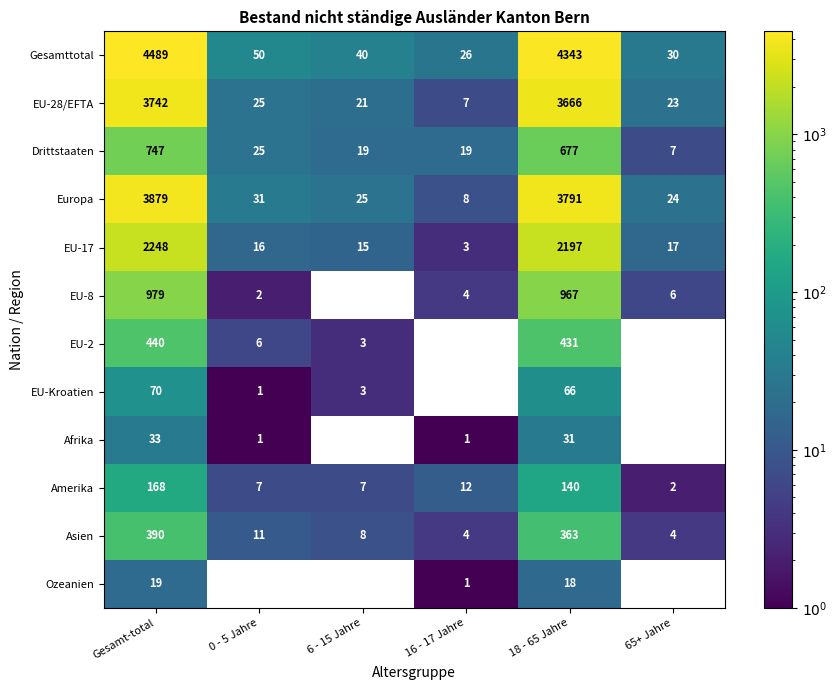

At which label does EU-28/EFTA first exceed 25?

Gesamt-total